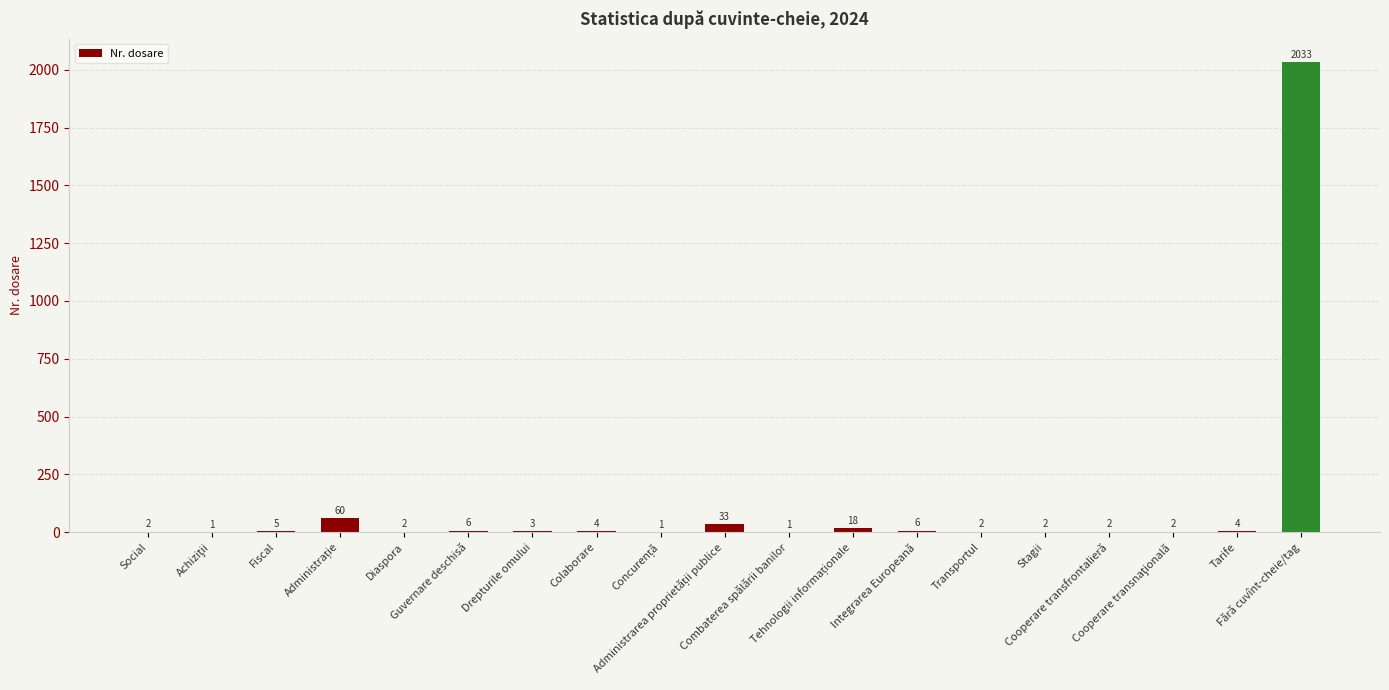

How many distinct data groups are displayed?

1